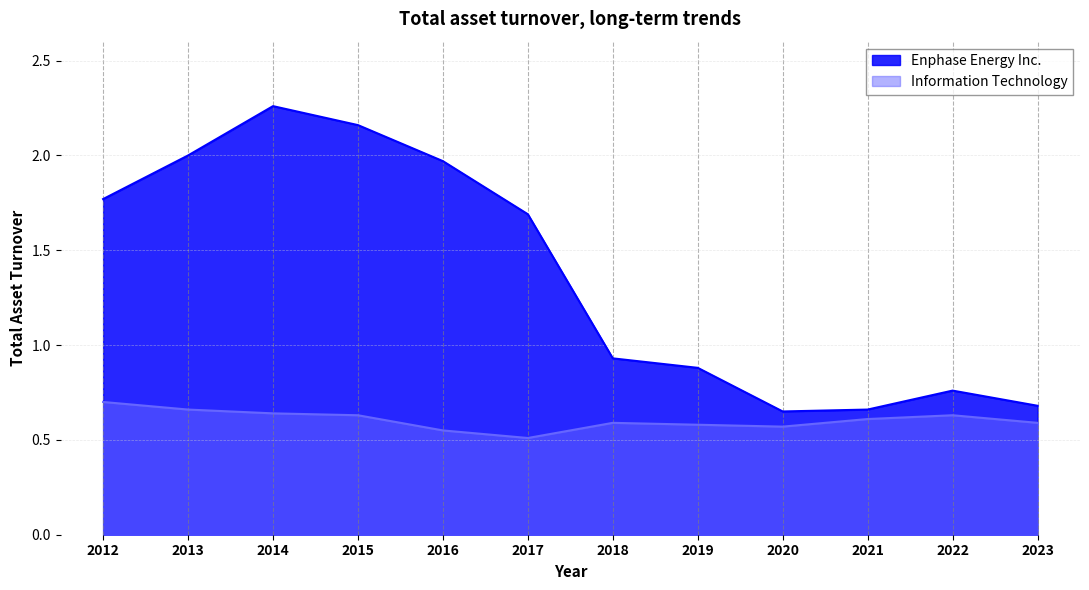

True or false: Enphase Energy Inc. and Information Technology cross at least once.

False